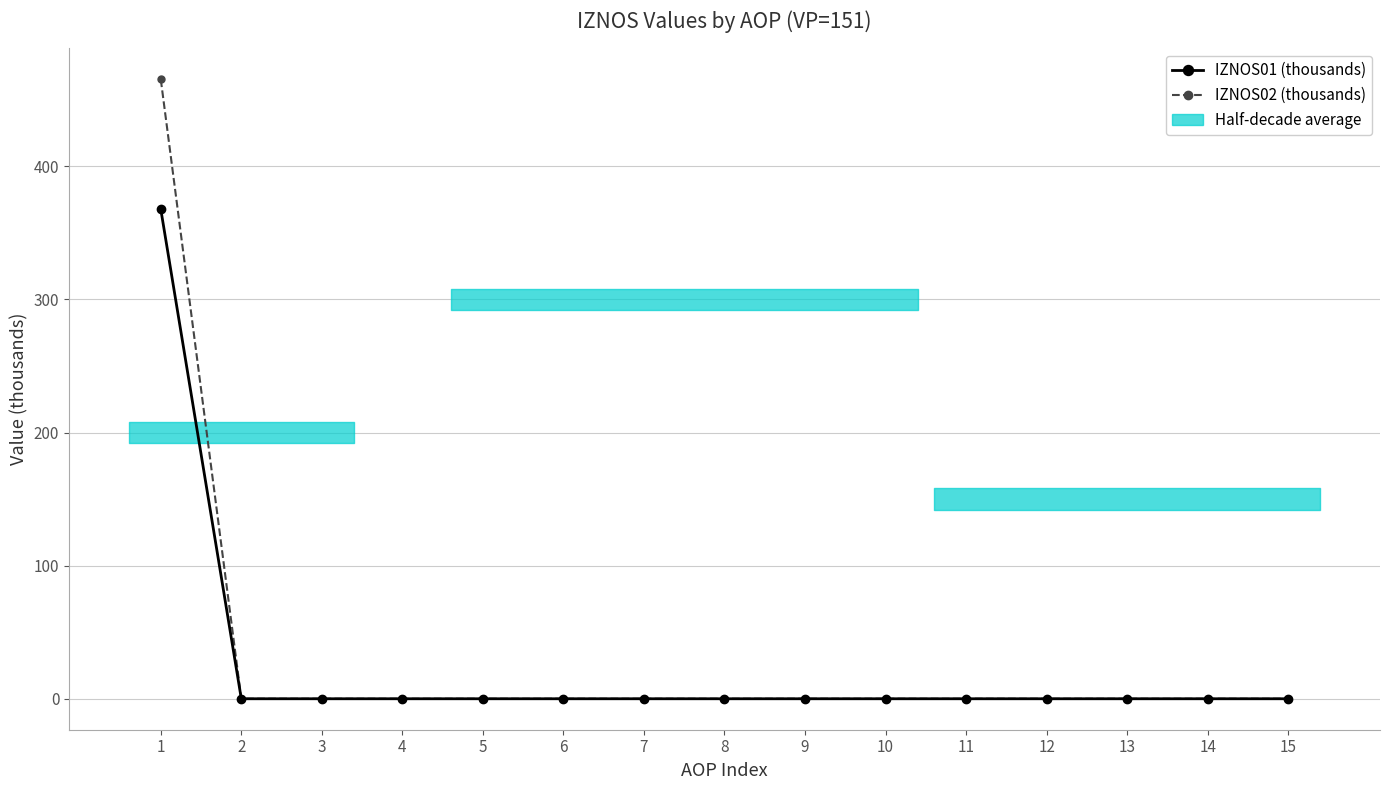

Between 9 and 15, which is larger?

9